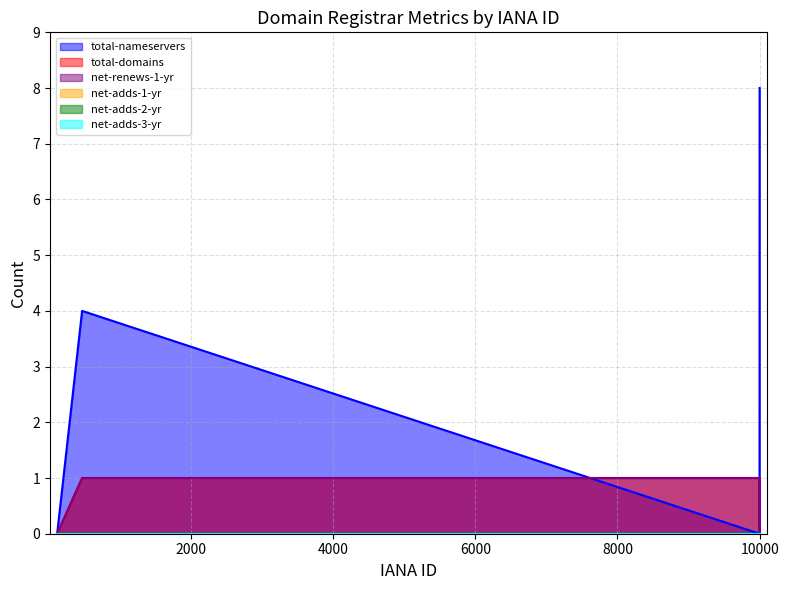

Does the chart have visible grid lines?

Yes